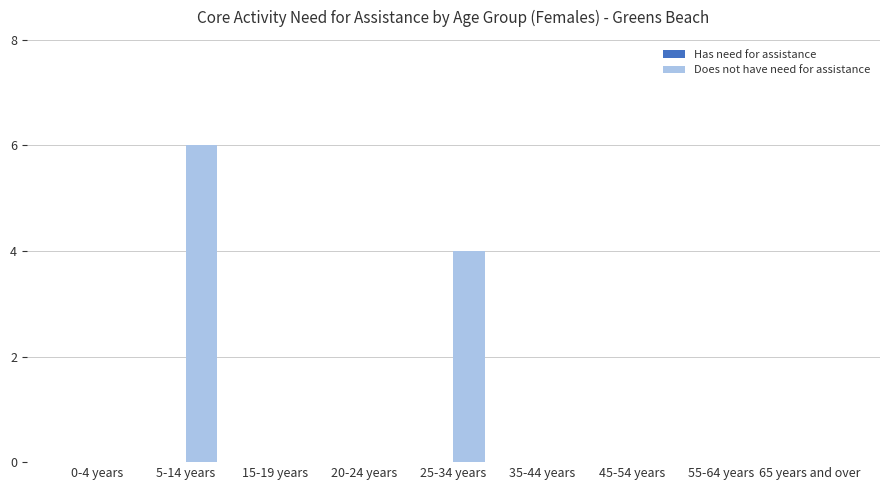

How many data points does each series have?

9